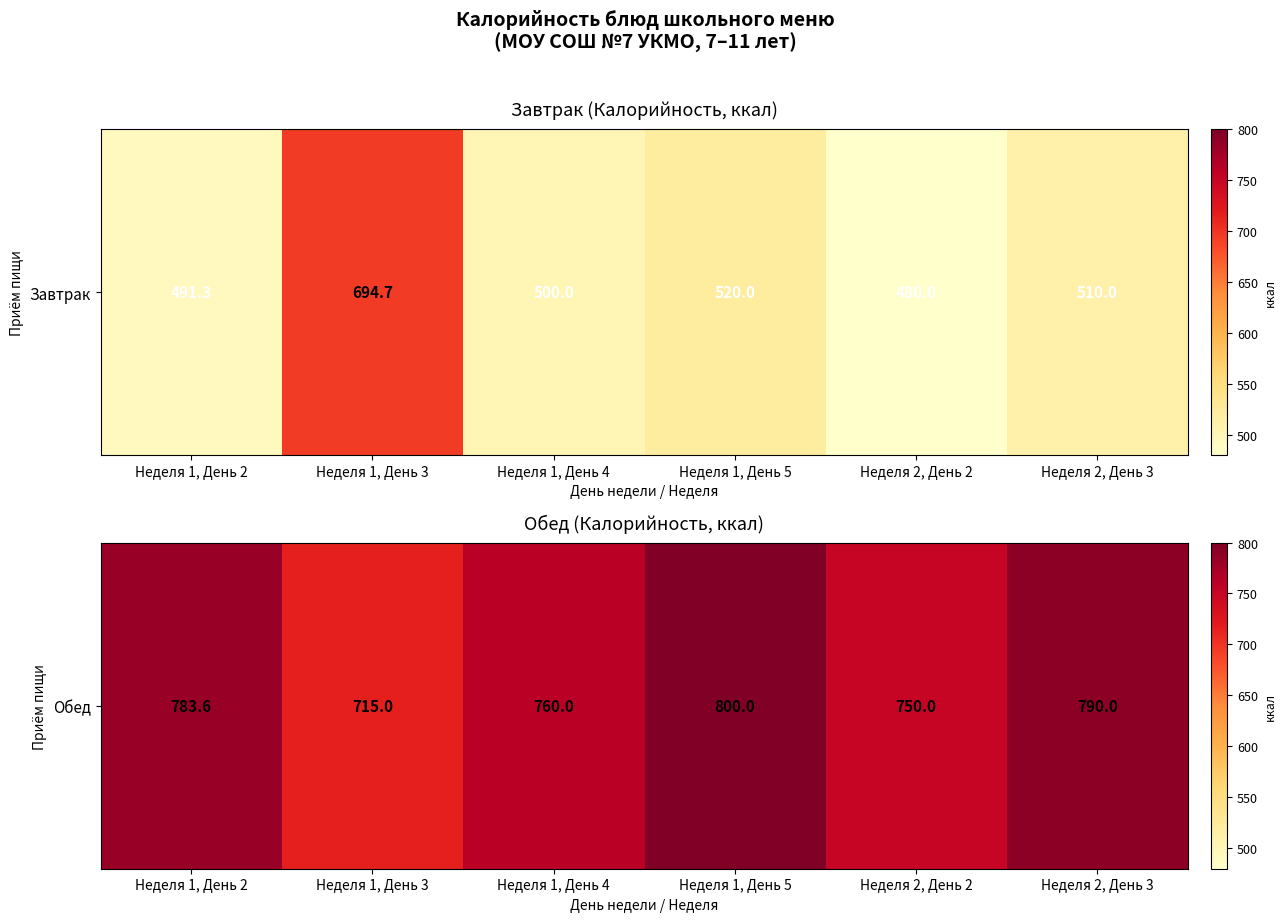

Between Неделя 2, День 3 and Неделя 1, День 5, which is larger?

Неделя 1, День 5